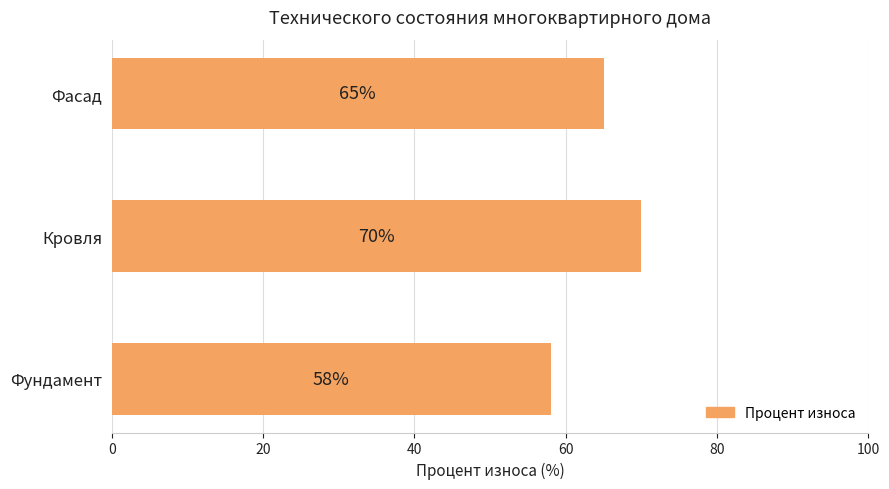

What is the sum of all values?

193